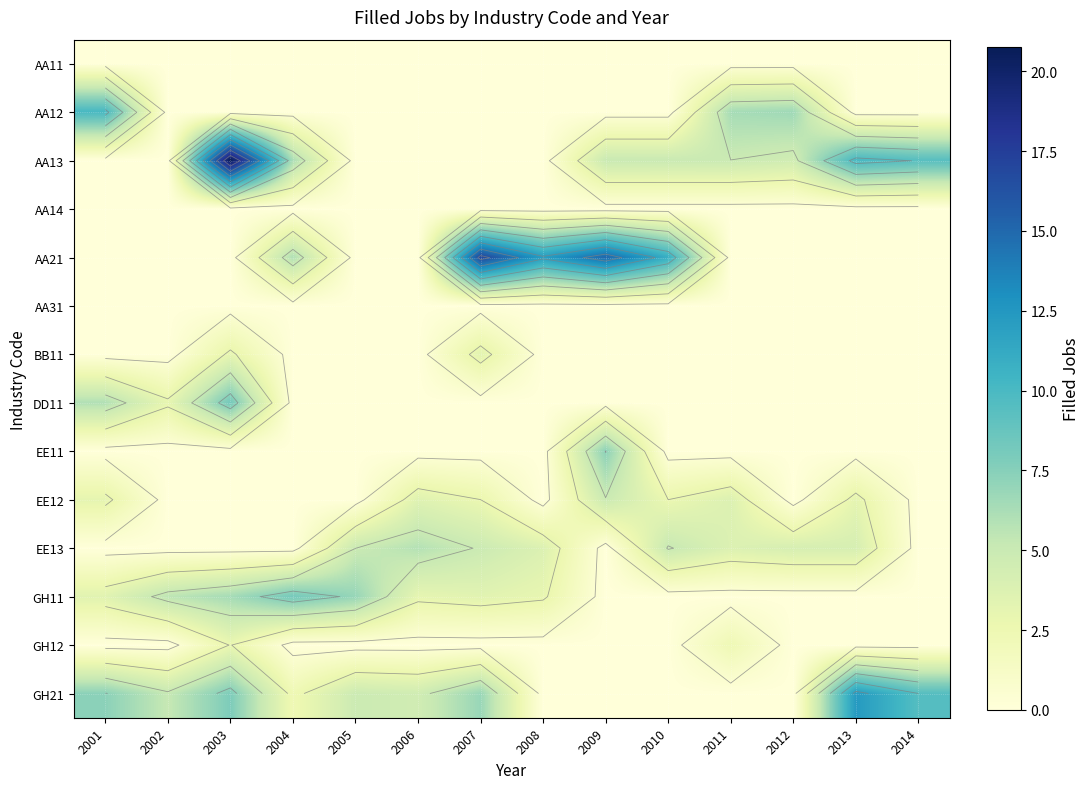

What is the difference between the highest and lowest values at 2007?

17.0